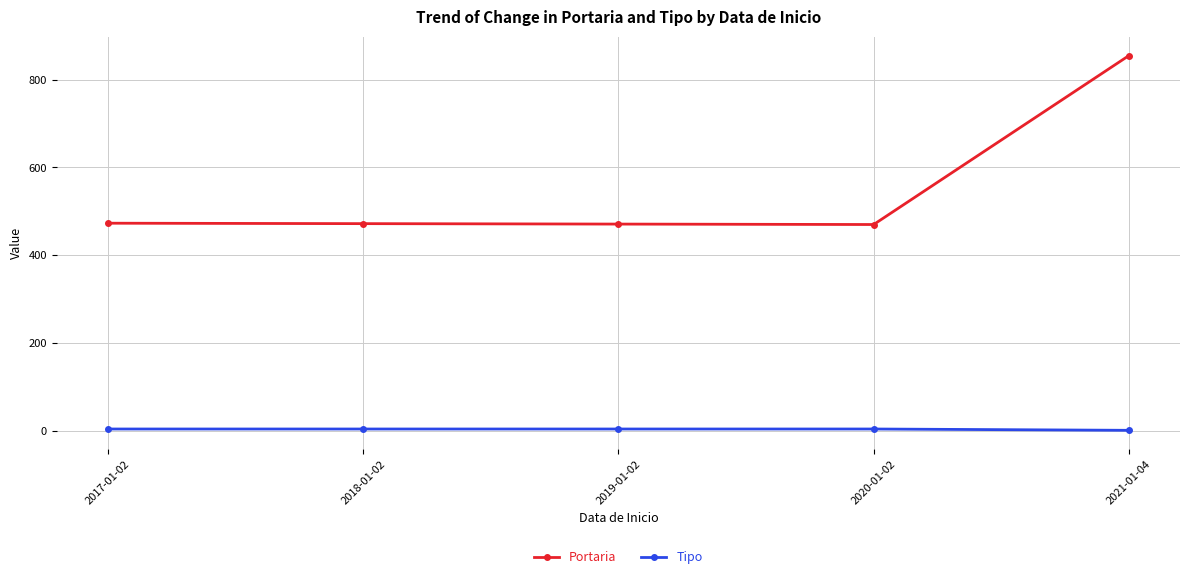

What is the approximate value of Portaria at 2021-01-04?

855